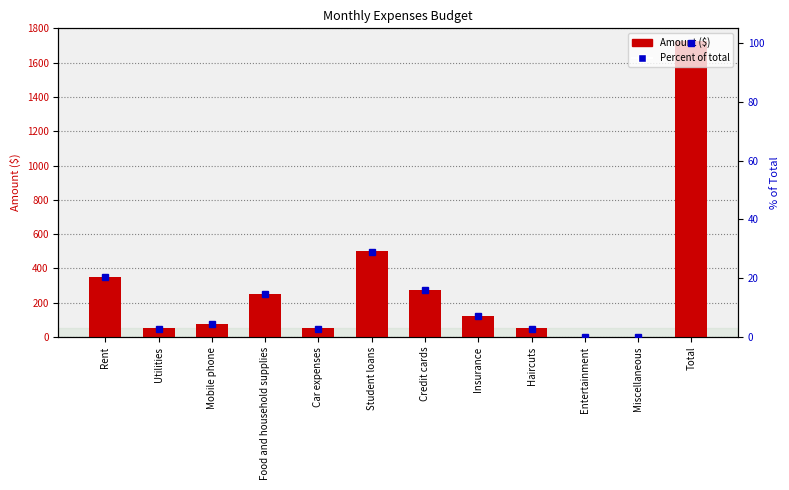

What position from the left is Student loans?

6